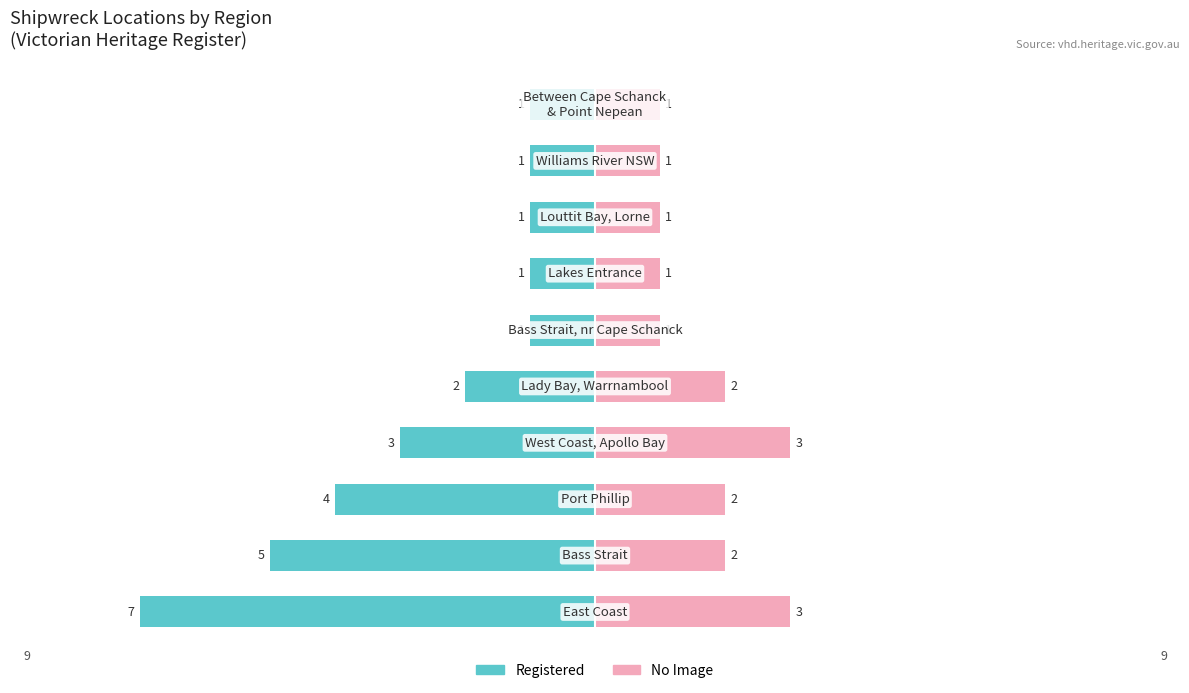

Which has a higher value, 3 or 5?

3